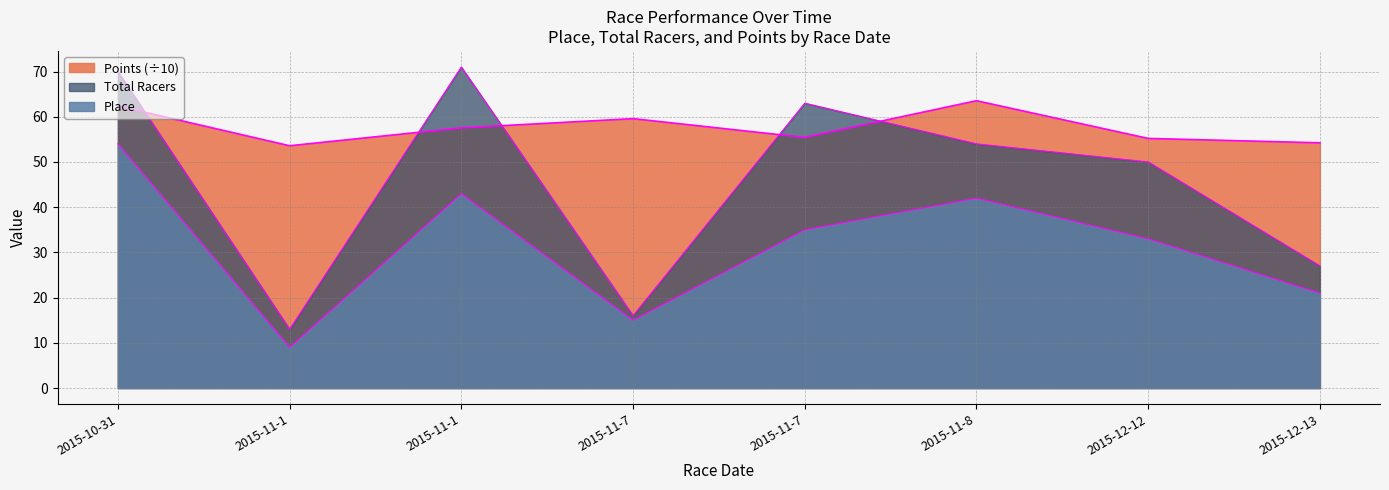

Reading left to right, list all the values displayed in this chart.

Place: 54.0	9.0	43.0	15.0	35.0	42.0	33.0	21.0
Total Racers: 70.0	13.0	71.0	16.0	63.0	54.0	50.0	27.0
Points: 62.4	53.6	57.5	59.6	55.4	63.5	55.2	54.2